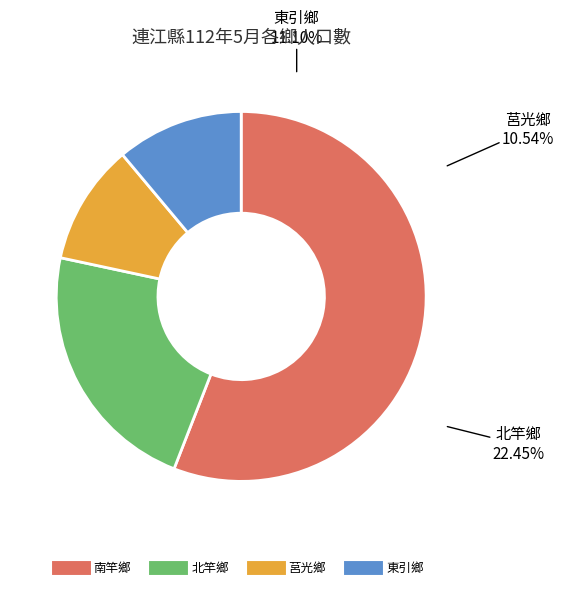

Do 北竿鄉 and 南竿鄉 together represent more than half of the pie?

Yes